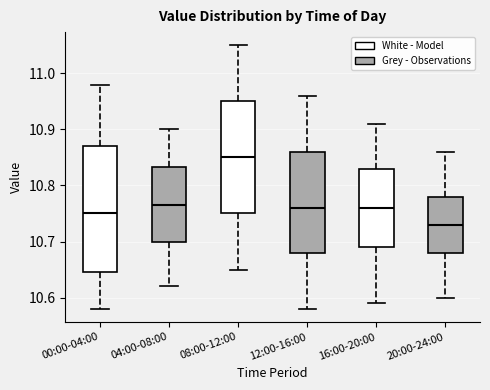

Where does the lower whisker of the box for 16:00-20:00 end on the y-axis? The values are not printed on the chart, so give them approximately, as read against the axis.

10.59